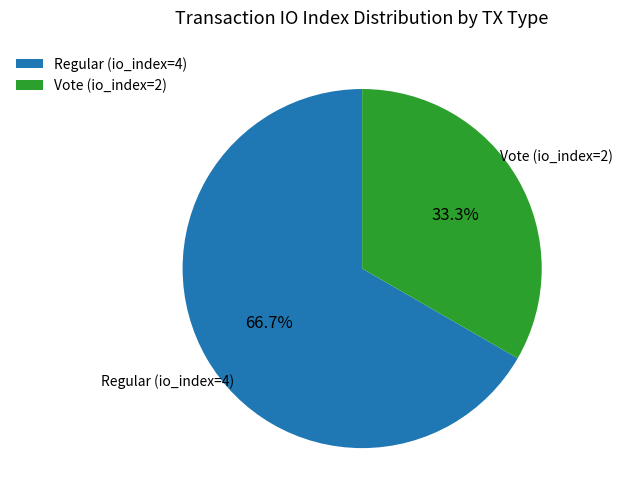

Is it true that Vote (io_index=2) is 46% of the pie?

False